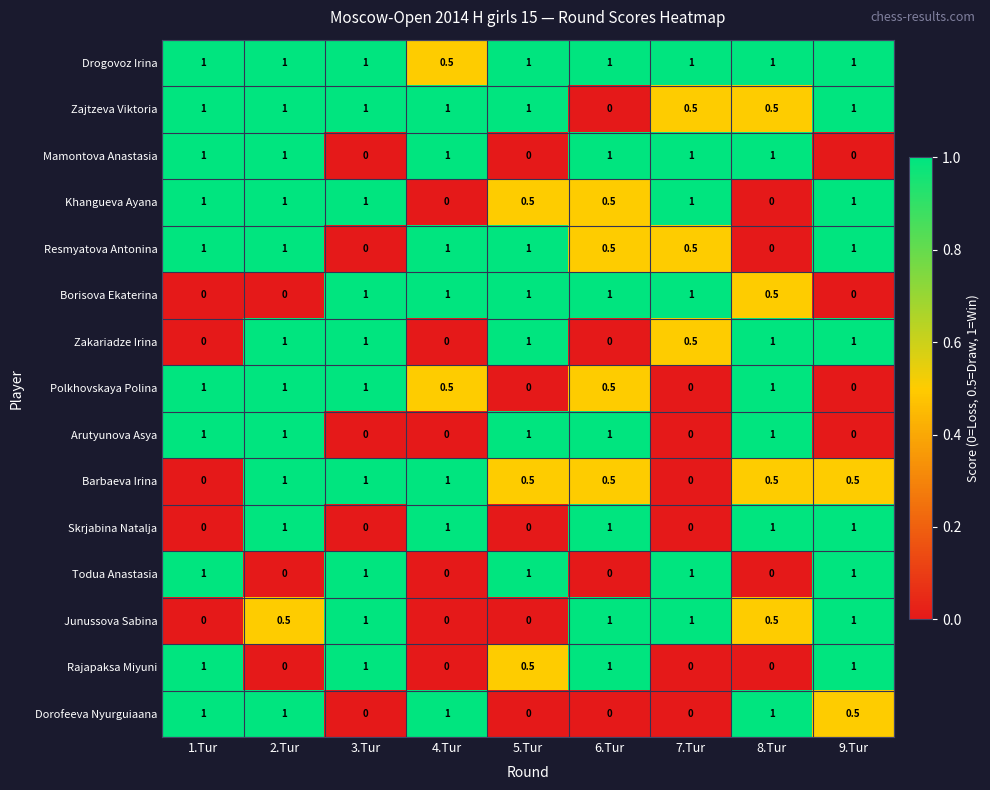

Is it true that Zakariadze Irina equals 1.0 at 3.Tur?

True